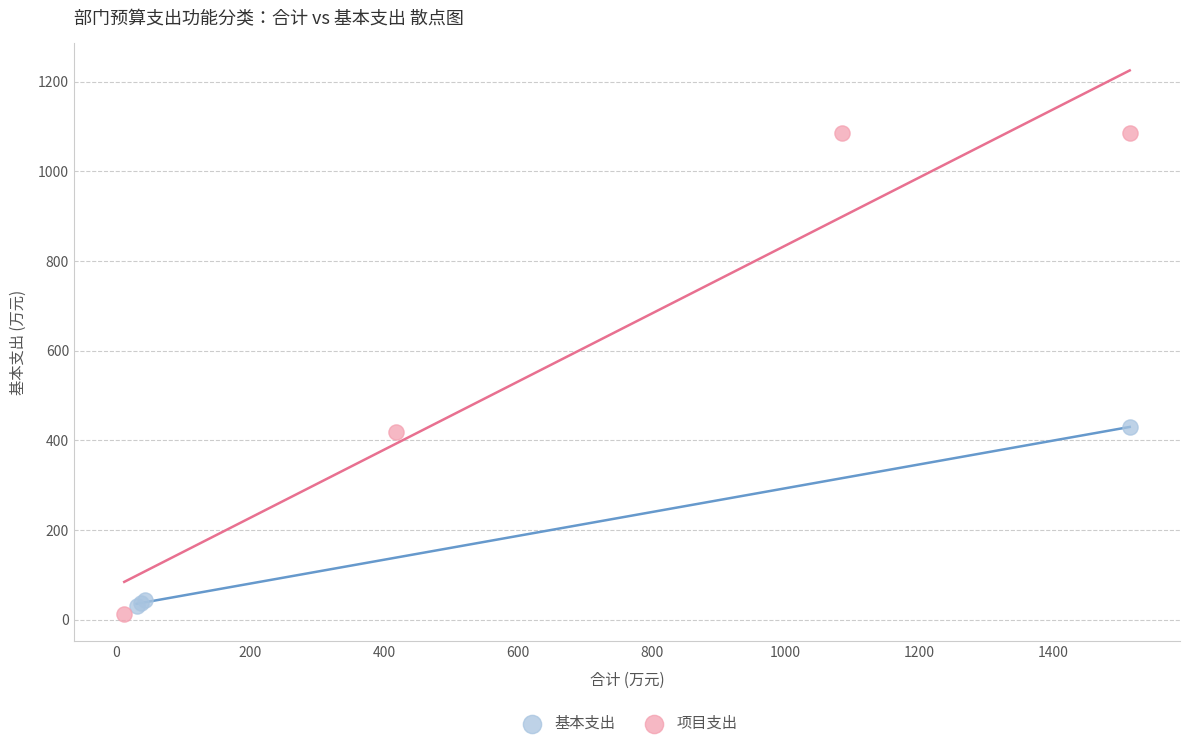

Which series has the widest spread of Y values?

项目支出